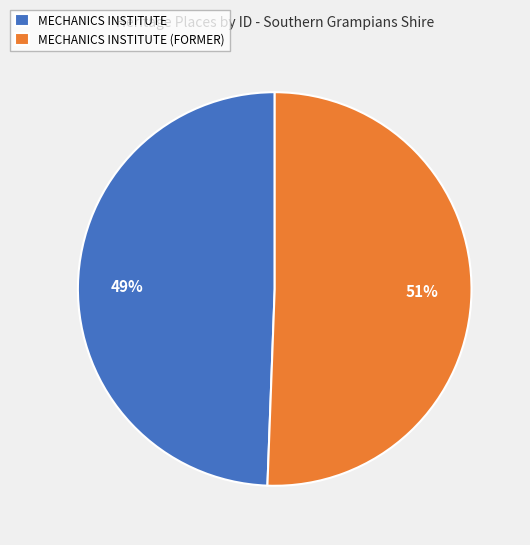

Is there a majority slice in this chart?

Yes